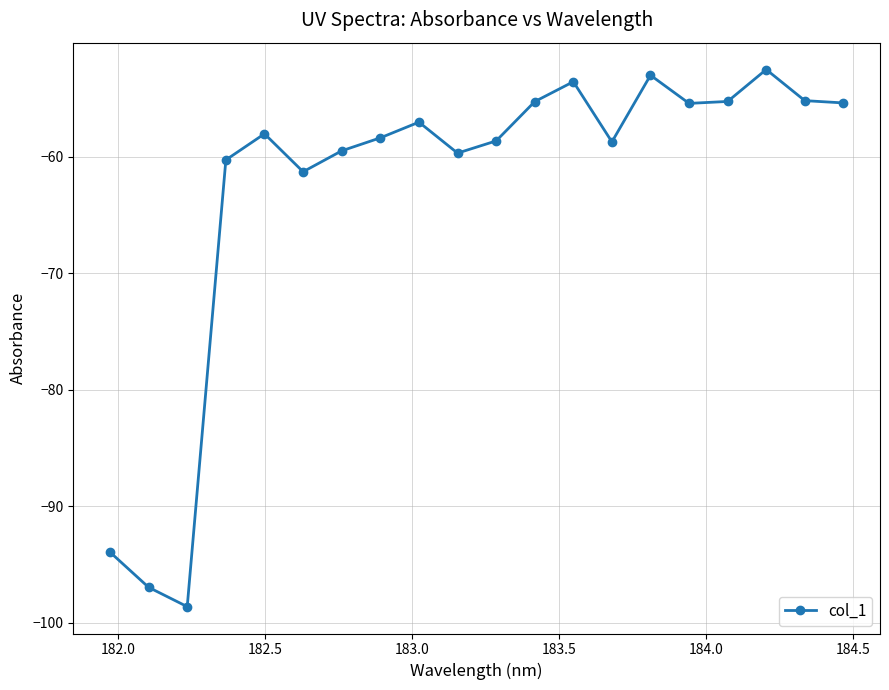

What is the minimum value shown in the chart?

-98.6